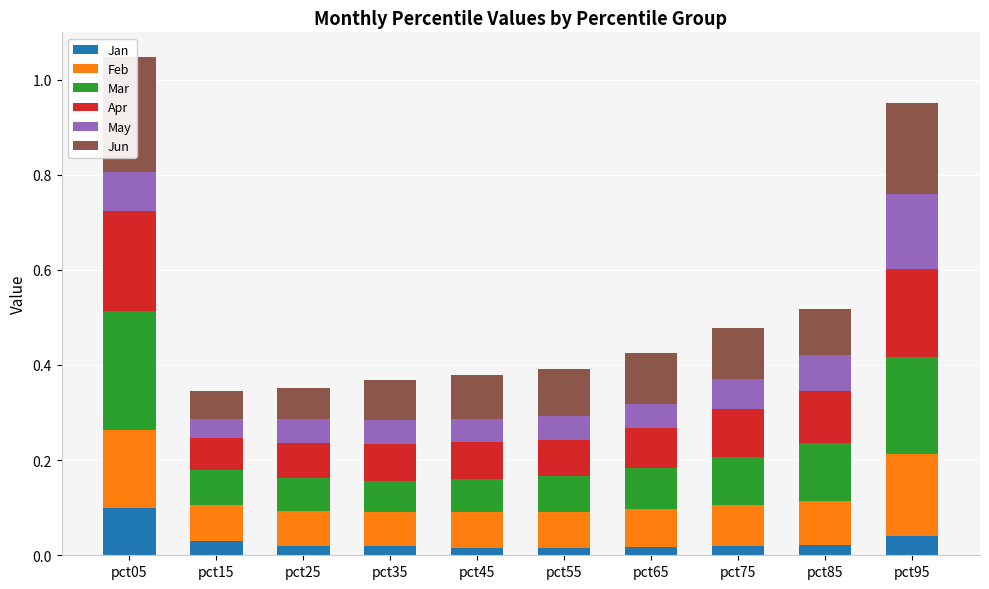

Between pct05 and pct85, which series saw the biggest shift?

Jun